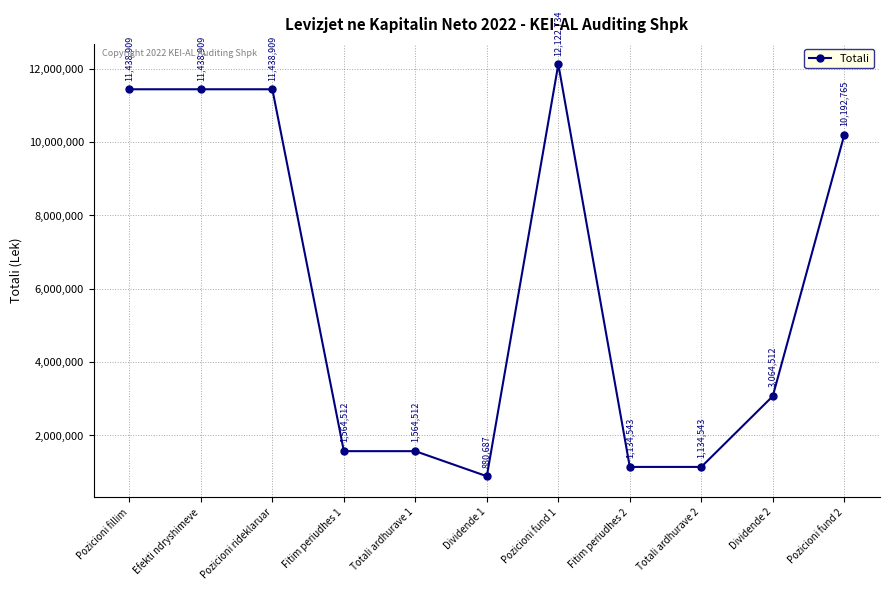

What is the ratio of the value at Dividende 2 to the value at Efekti ndryshimeve?

0.3